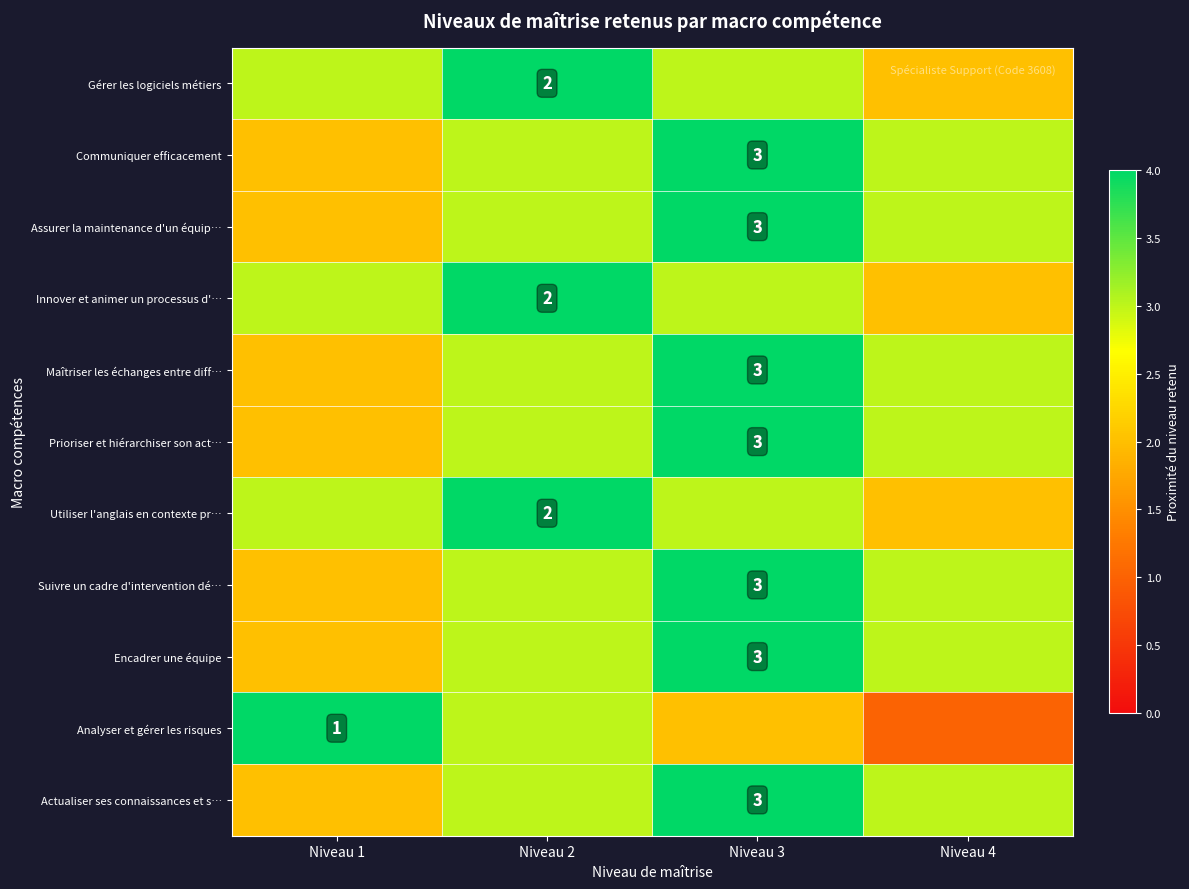

The Actualiser ses connaissances et s… series shows 3 at Niveau 3. True or false?

True